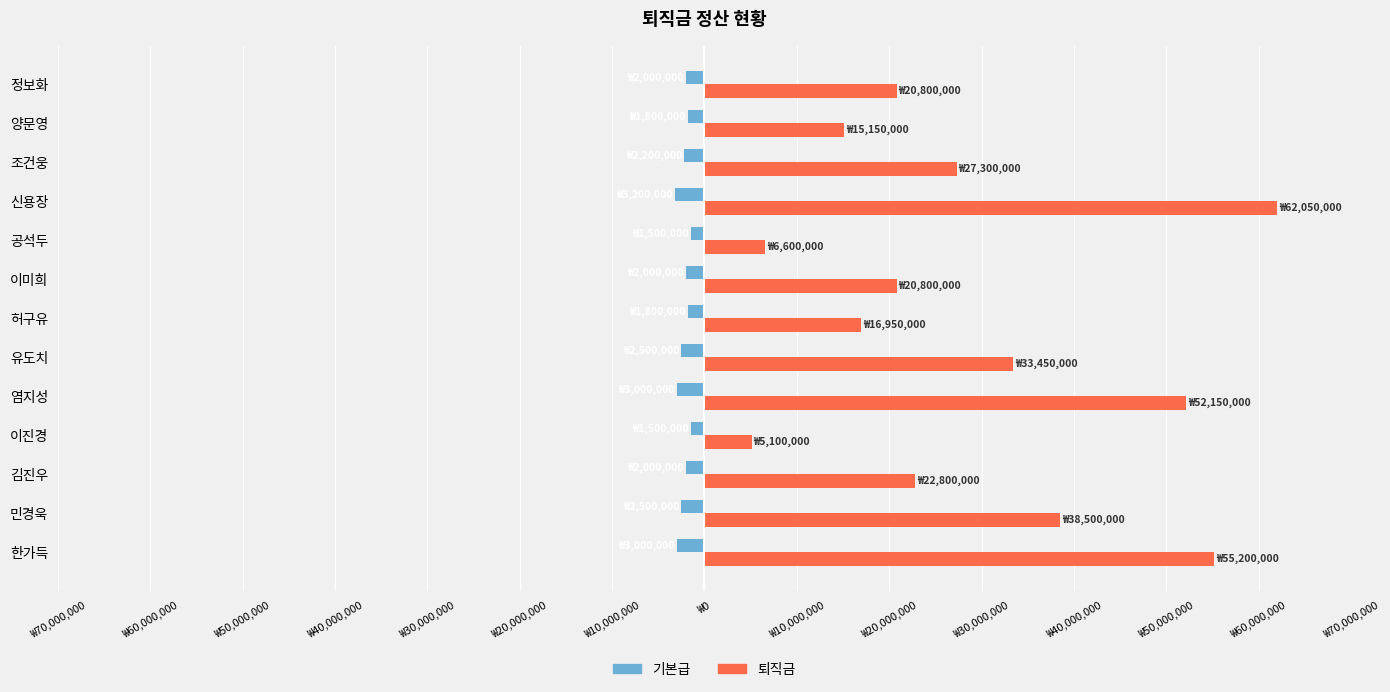

How many bars are there in each group?

2